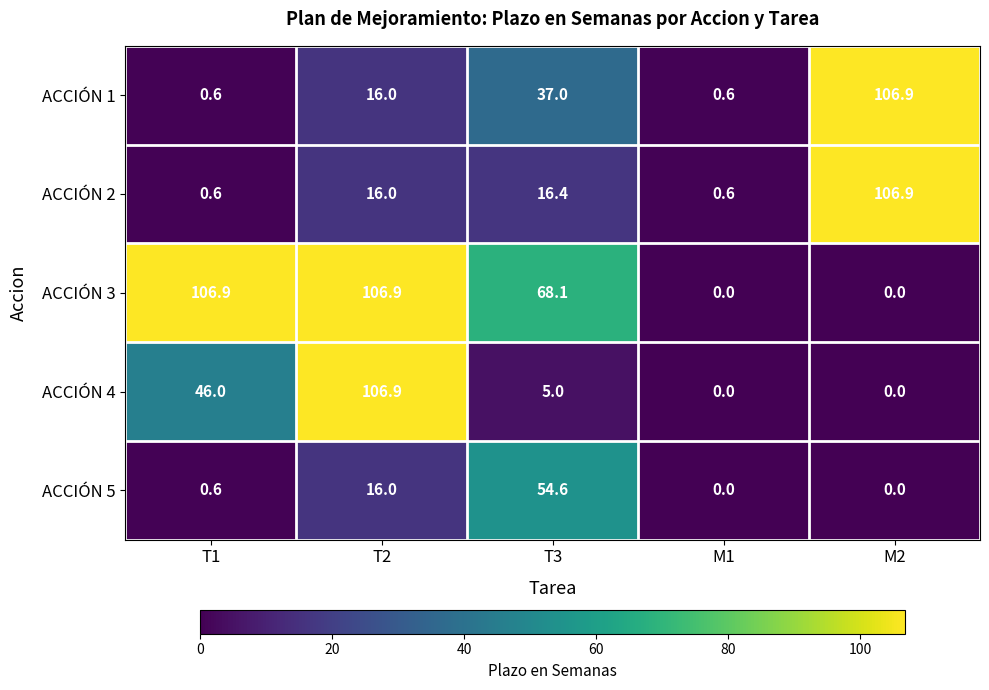

At which category is the sum across all series the highest?

T2